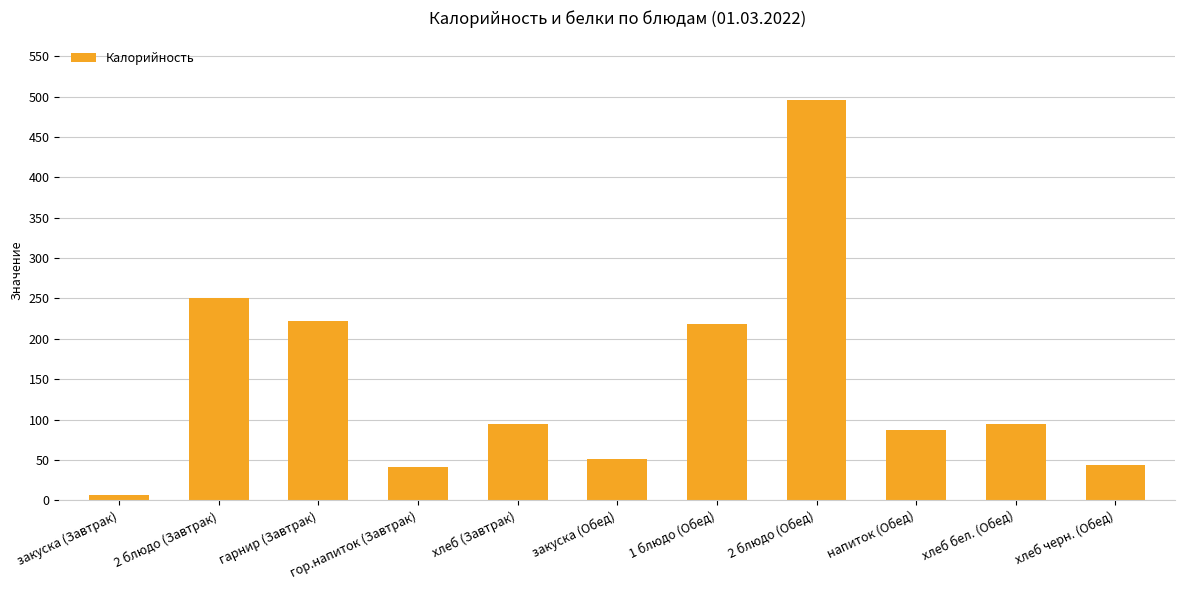

Approximately how many times larger is the value at закуска (Обед) compared to хлеб черн. (Обед)?

1.2